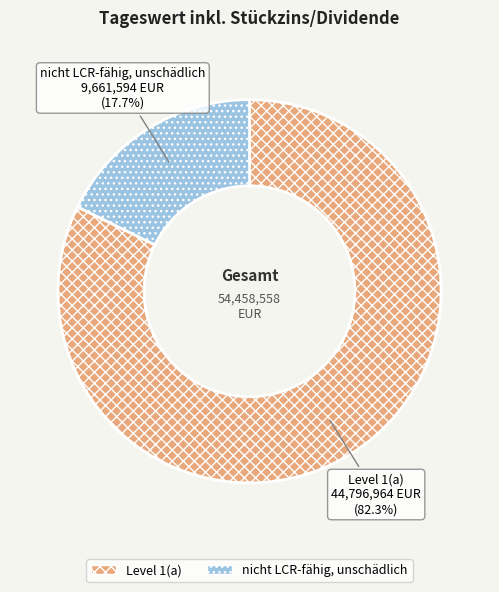

Is Level 1(a) the majority of the pie?

Yes